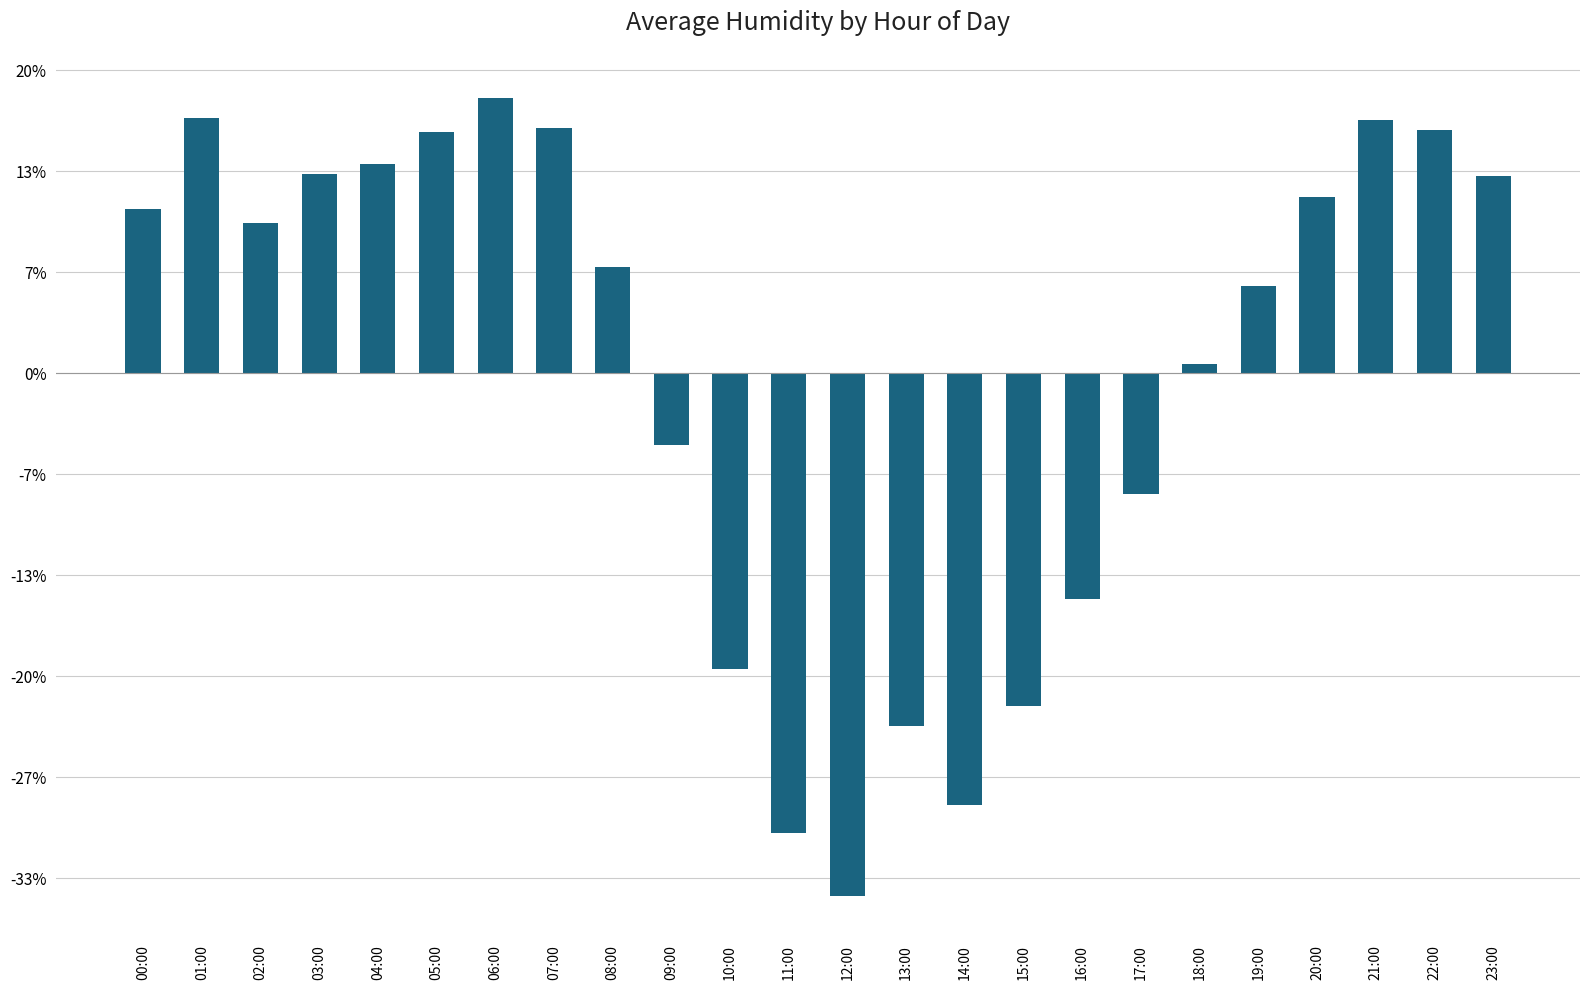

Rank the categories by value from lowest to highest.

12:00, 11:00, 14:00, 13:00, 15:00, 10:00, 16:00, 17:00, 09:00, 18:00, 19:00, 08:00, 02:00, 00:00, 20:00, 23:00, 03:00, 04:00, 05:00, 22:00, 07:00, 21:00, 01:00, 06:00